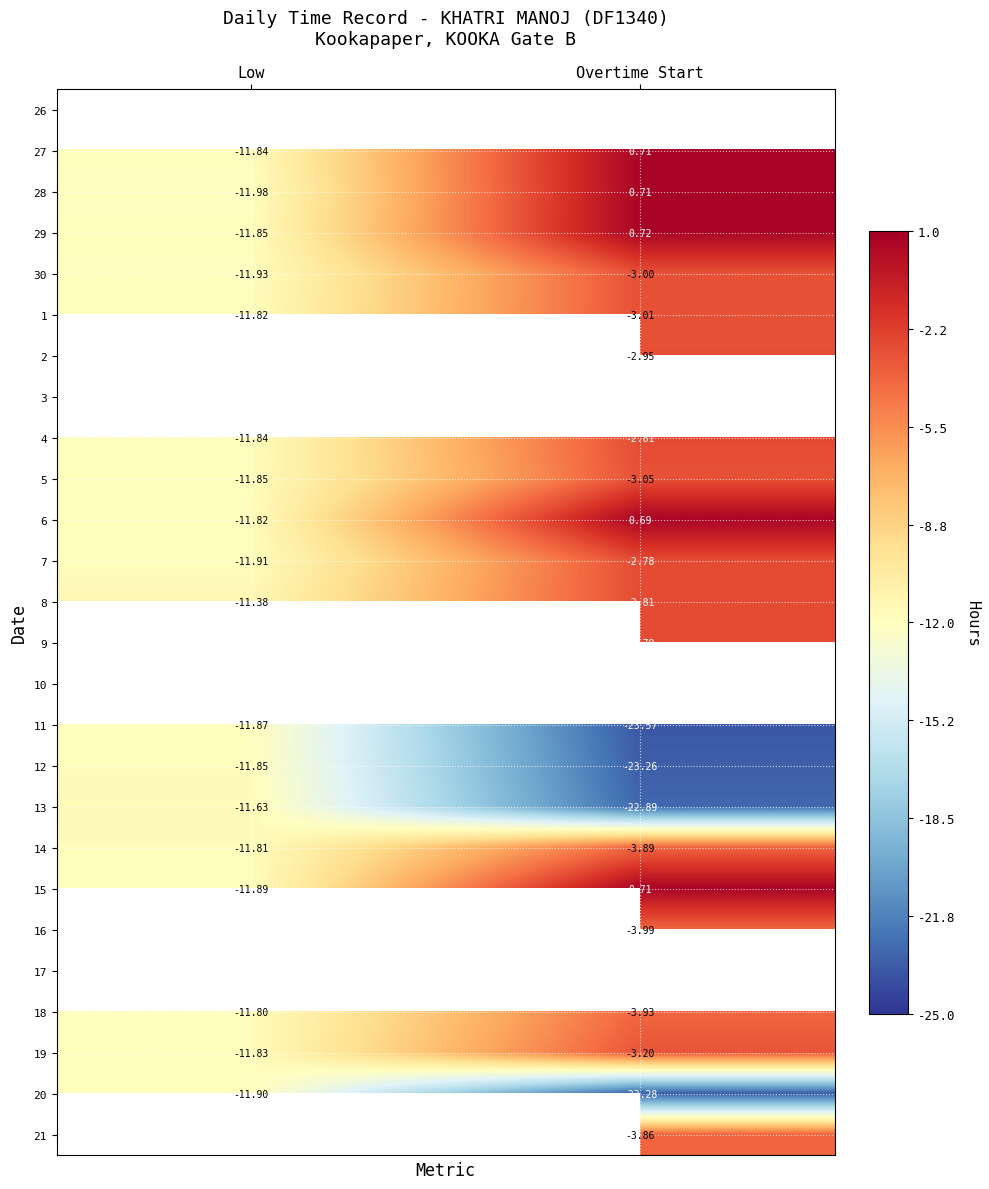

What is the sum of all 5 values?

-14.9